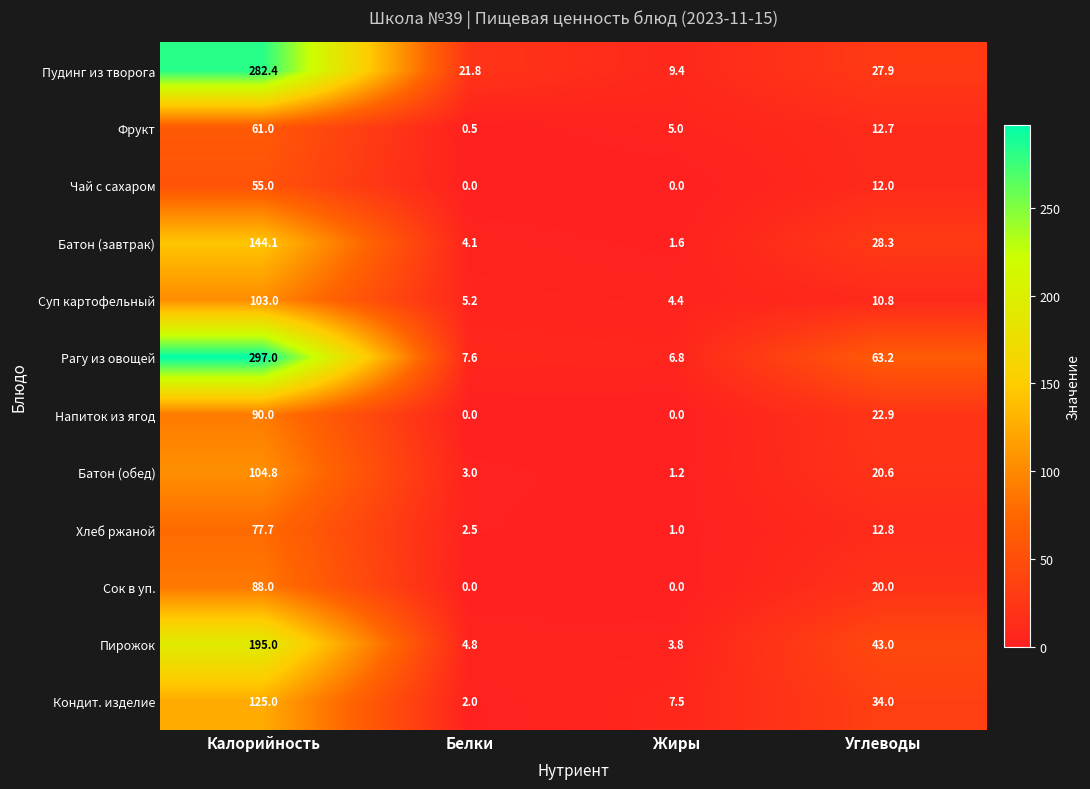

What is the difference between the highest and lowest values at Жиры?

9.4